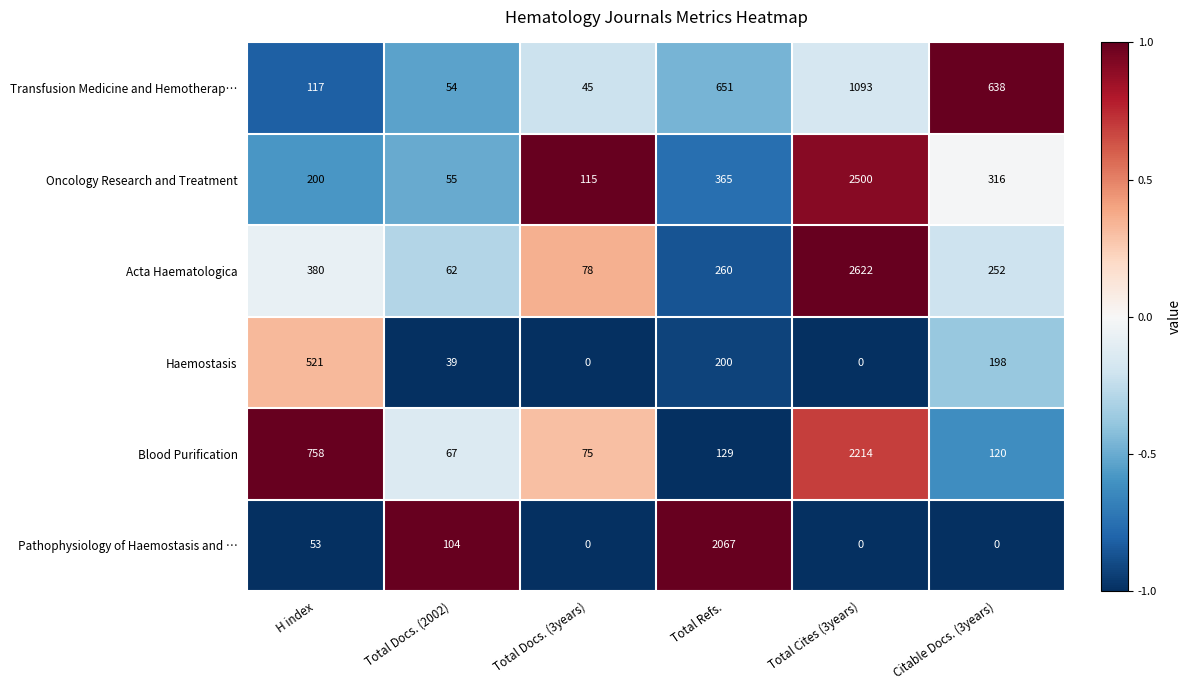

Which series changed the most between Total Docs. (3years) and Total Cites (3years)?

Acta Haematologica